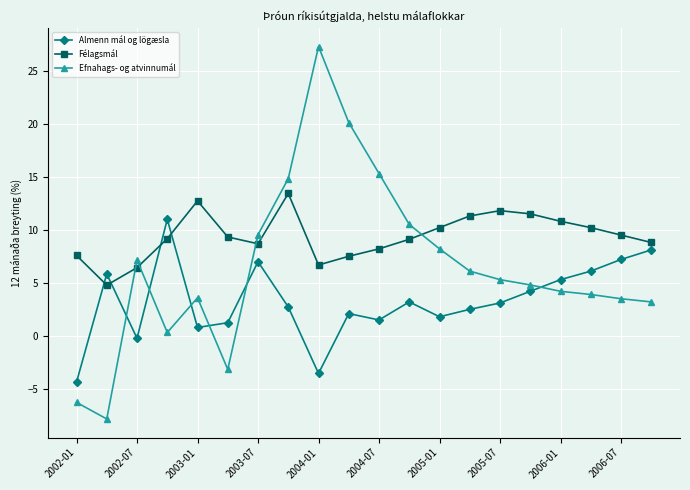

How many lines are shown in the chart?

3